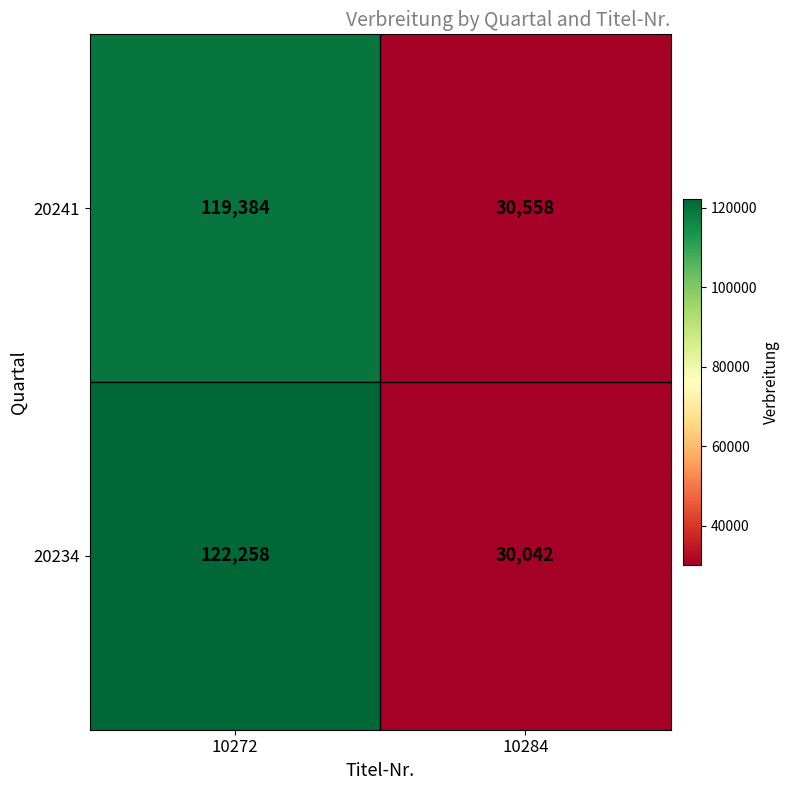

Between 10272 and 10284, which series saw the biggest shift?

20234